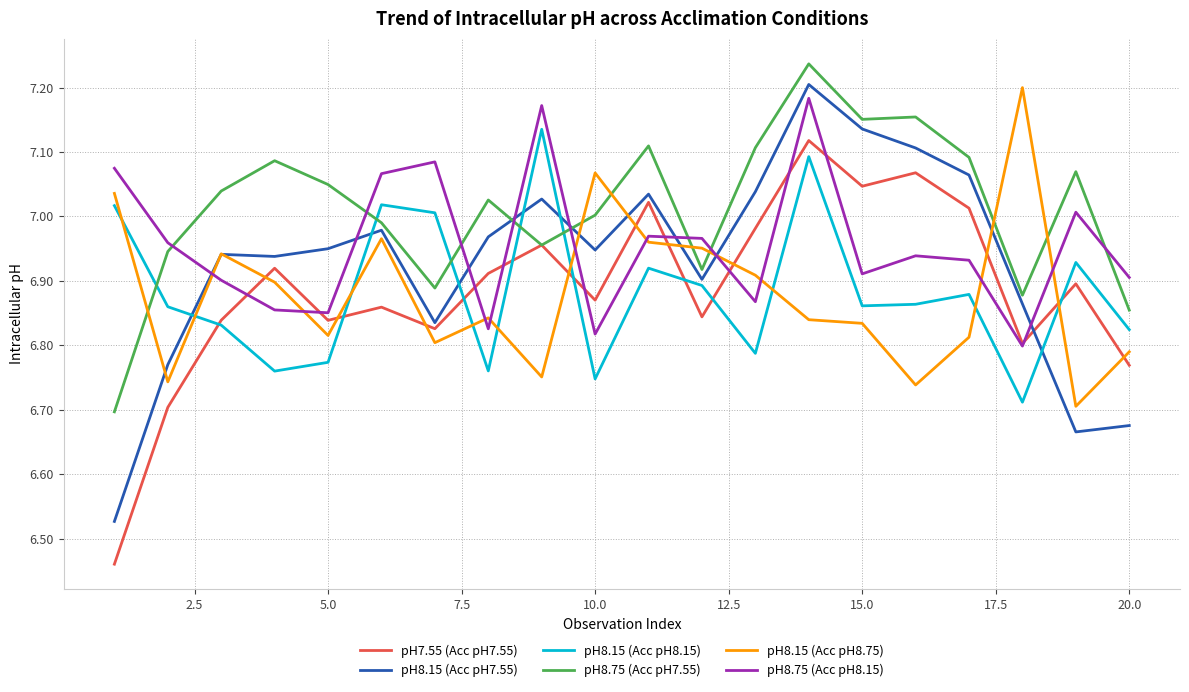

True or false: pH7.55 (Acc pH7.55) and pH8.15 (Acc pH8.75) intersect in this chart.

True